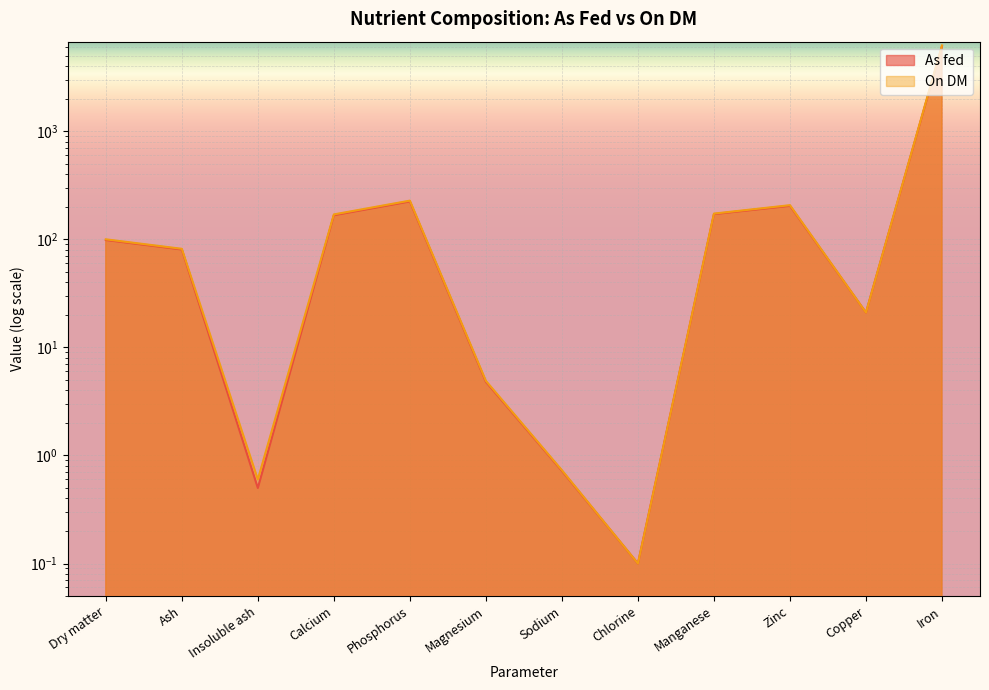

What is the difference between the maximum and minimum values in the On DM series?

6225.9